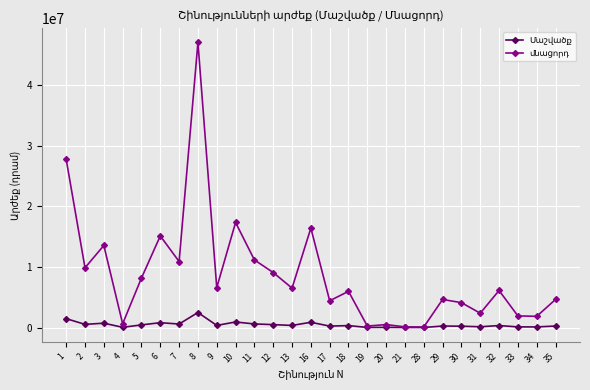

At which category is the sum across all series the highest?

8